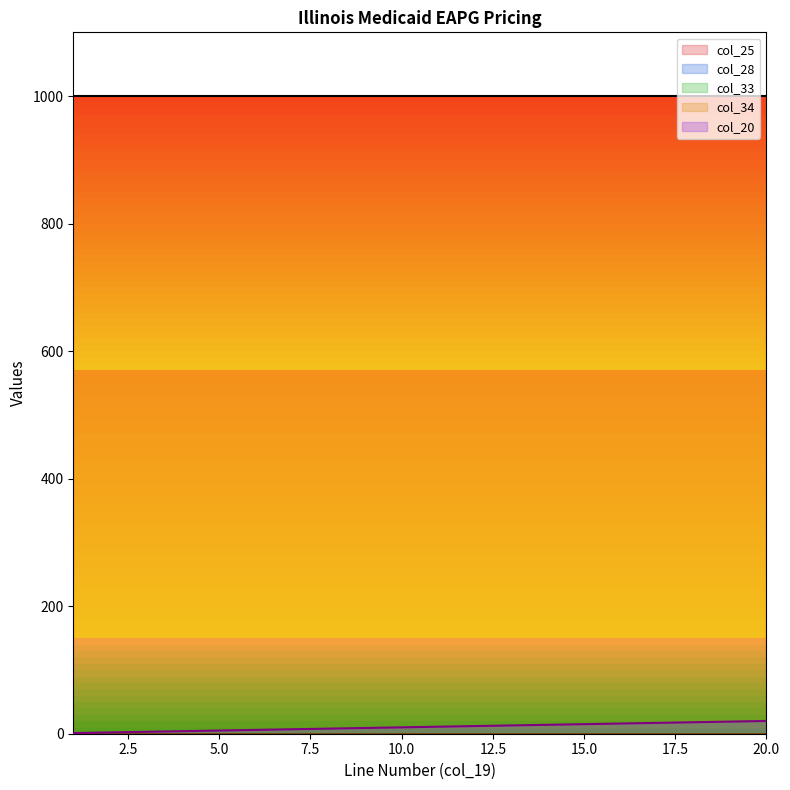

Which category has the highest value across all series?

1